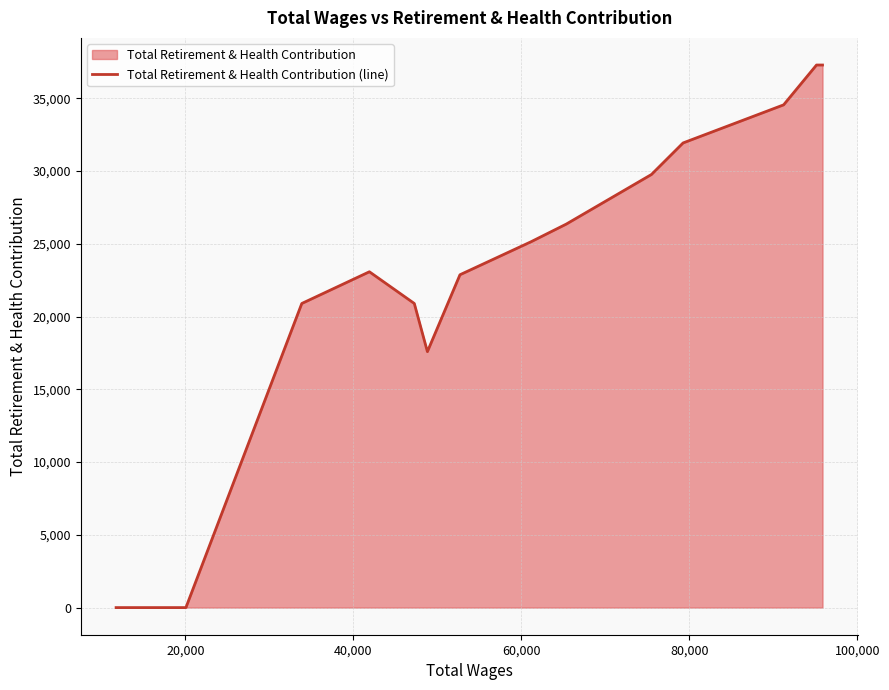

What is the difference between the maximum and minimum values?

37281